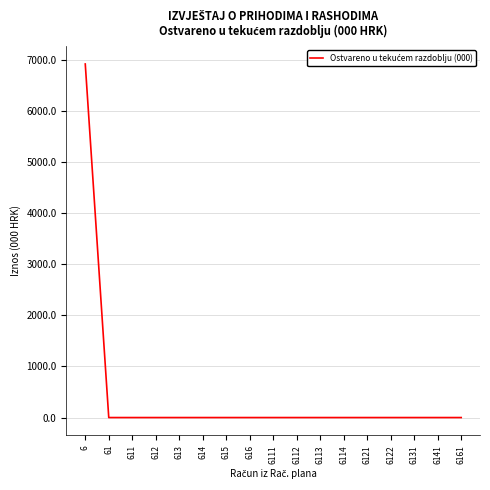

The chart shows a value of 0.0 at 6141. True or false?

True